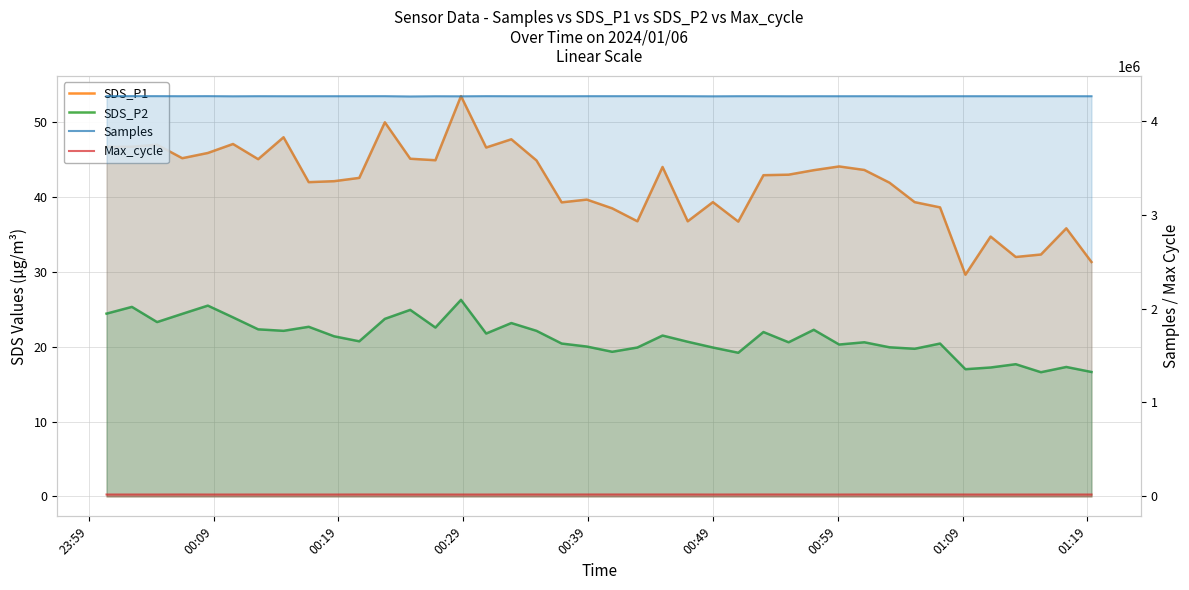

Which series has the largest range (max minus min)?

Samples